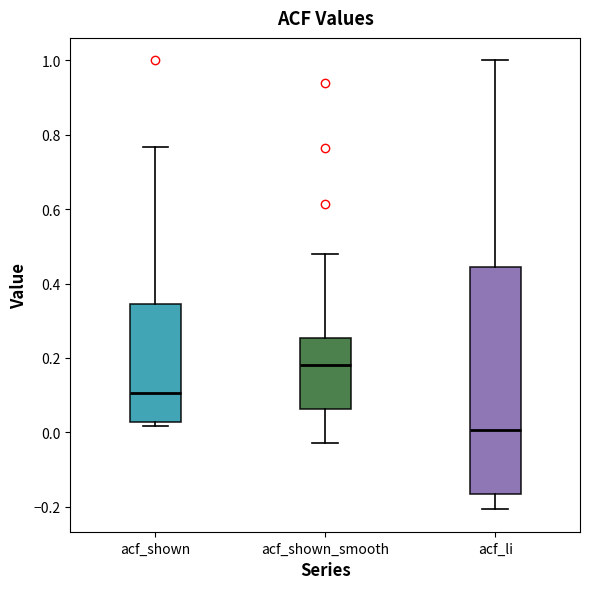

Where is the upper edge of the box for acf_li on the y-axis? The values are not printed on the chart, so give them approximately, as read against the axis.

0.44